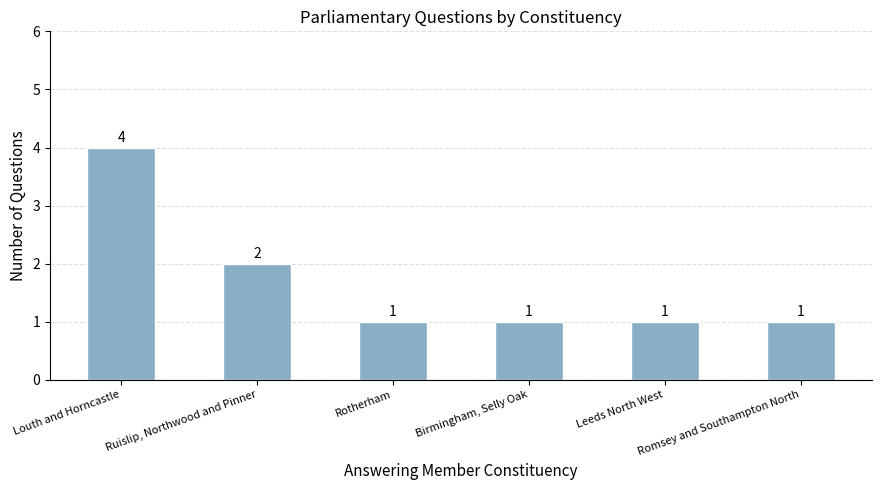

Count the values in the range 1 to 2.

5